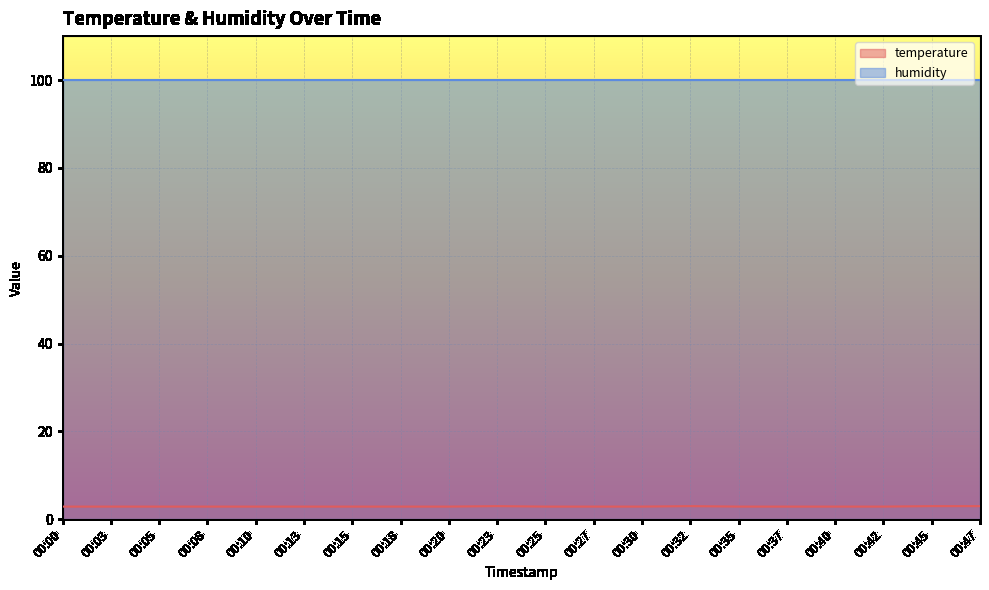

How many interior local peaks (higher than both neighbors) does the data have?

2